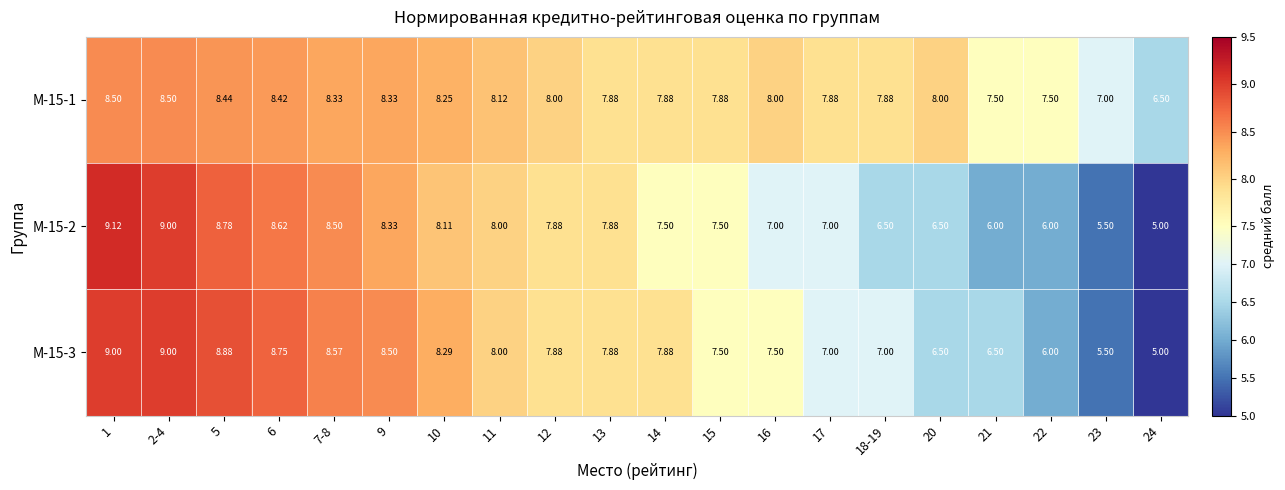

Is the value of М-15-3 at 14 greater than the value of М-15-1 at 6?

No